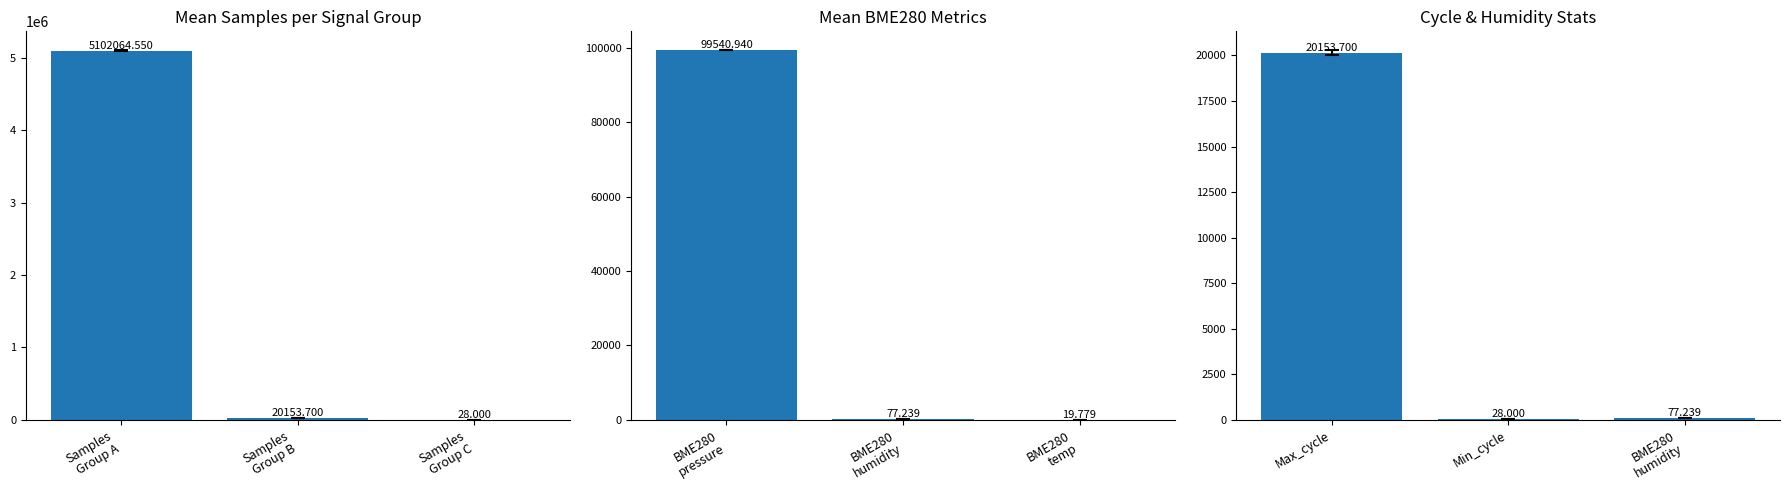

What is the value of the Cycle & Humidity Stats bar at the 1st from the left?

20153.7